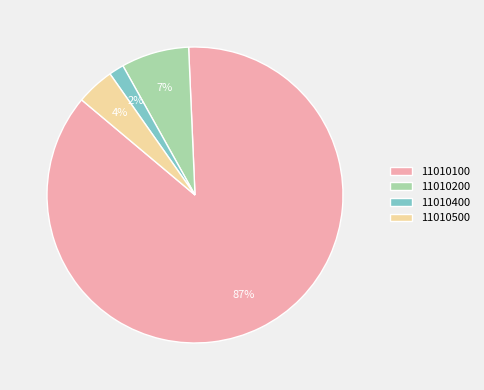

The 11010400 slice represents 2% of the pie. True or false?

True